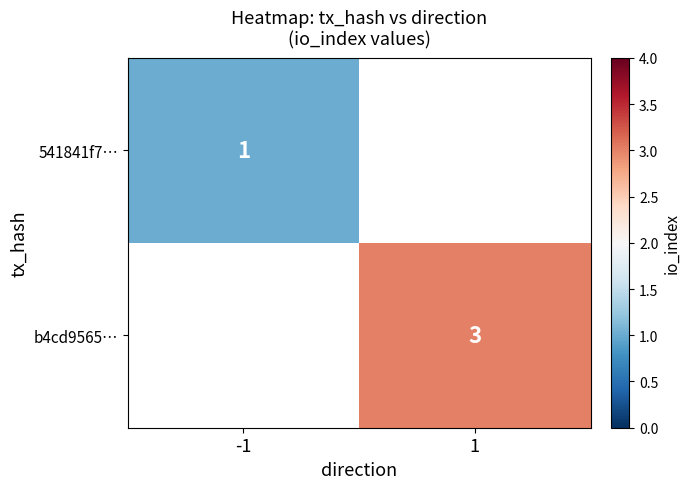

The b4cd9565… series shows 3 at 1. True or false?

True